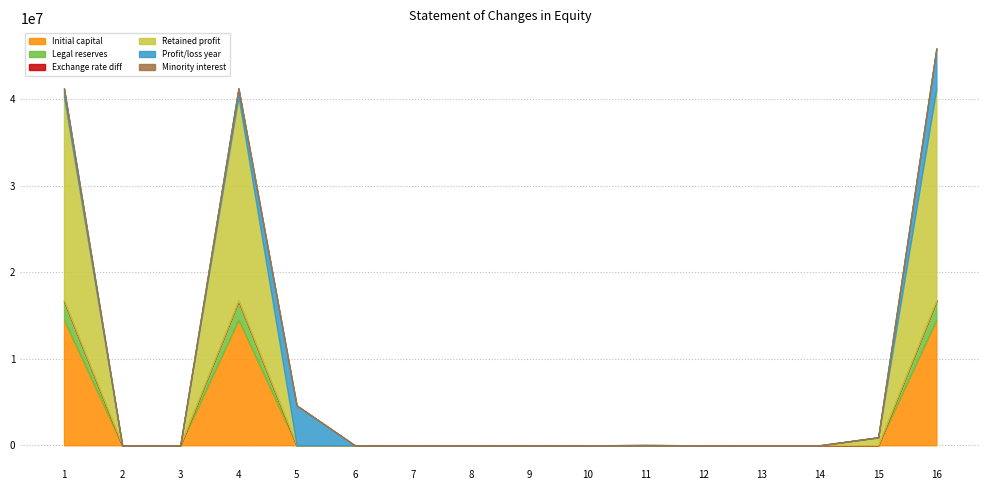

List the series in order of their peak value, highest first.

Retained profit, Initial capital, Profit/loss year, Legal reserves, Minority interest, Exchange rate diff